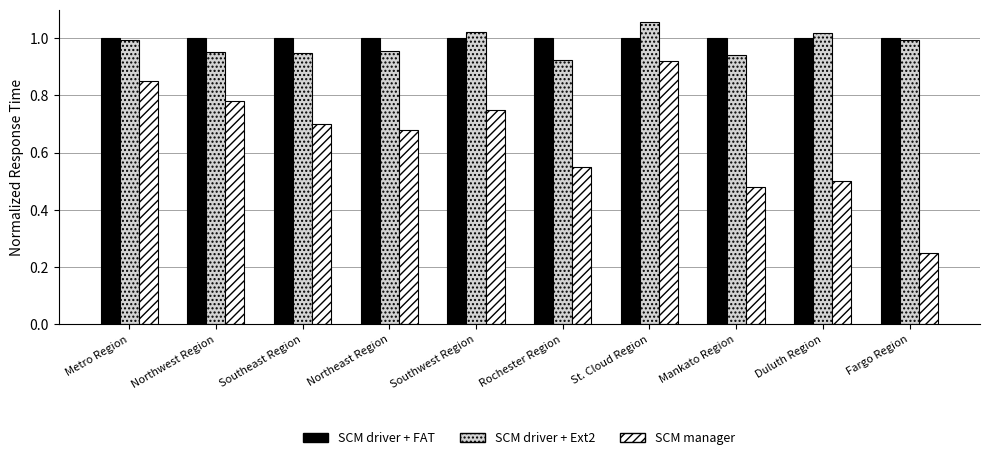

What is the sum of the SCM driver + FAT values at Northwest Region and Rochester Region?

2.0